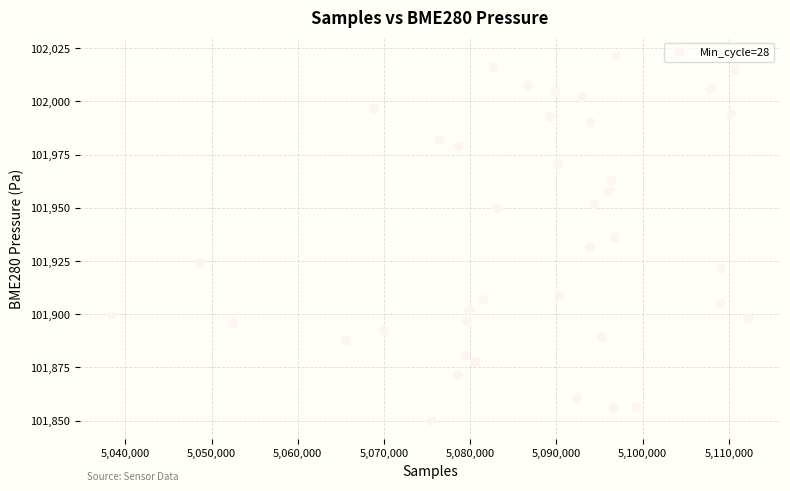

What is the range of Y values (max minus min)?

171.6